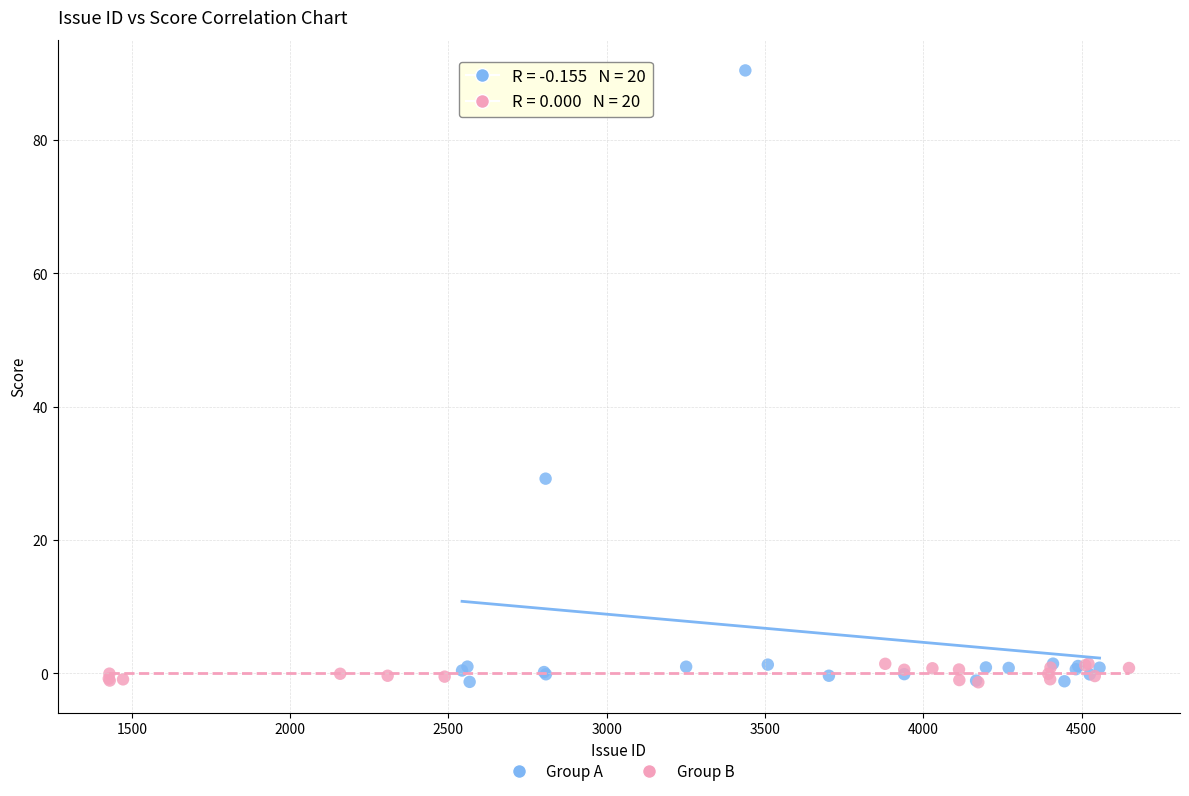

Which series reaches the maximum Y coordinate?

Group A